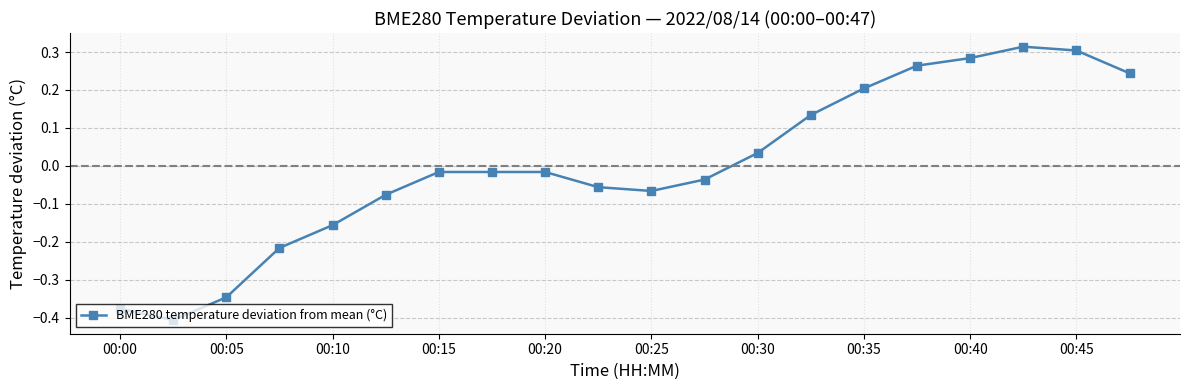

Does the chart have visible grid lines?

Yes